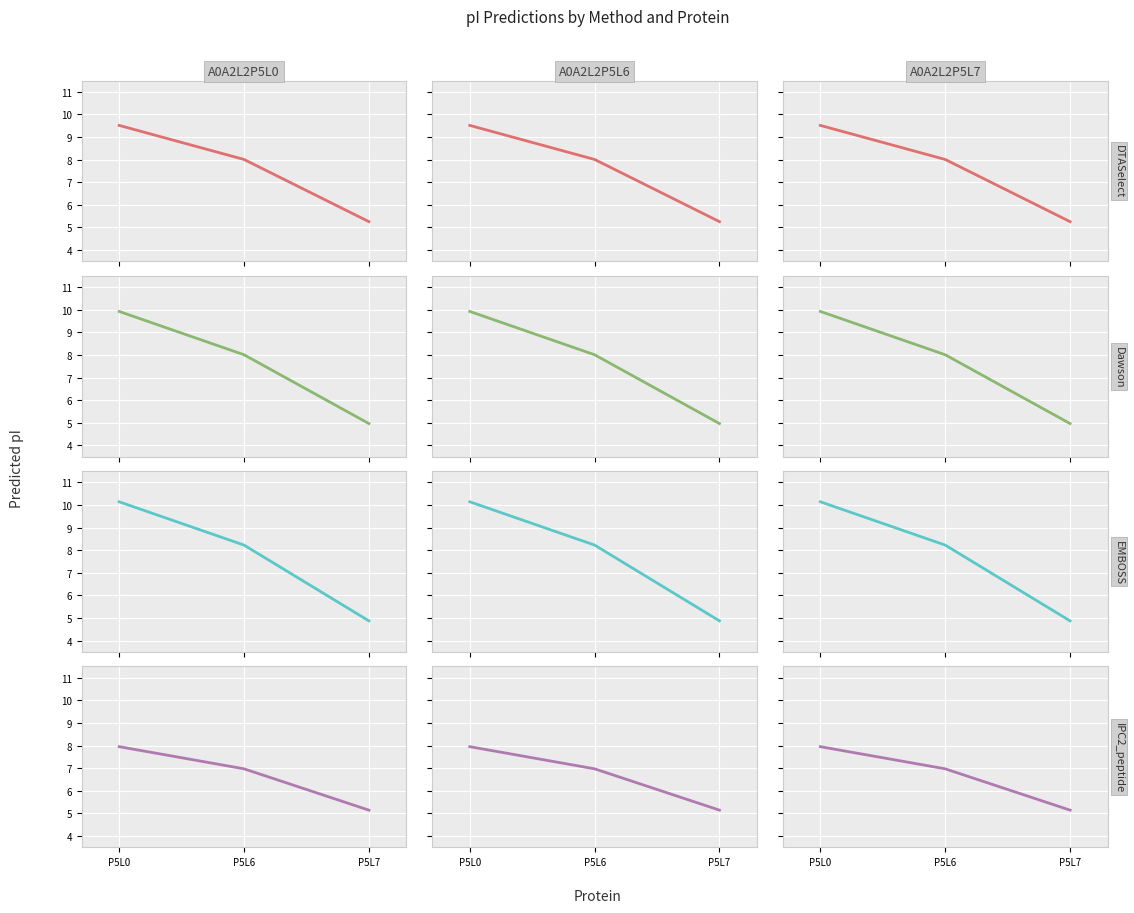

What is the total value across all series at P5L7?

20.2